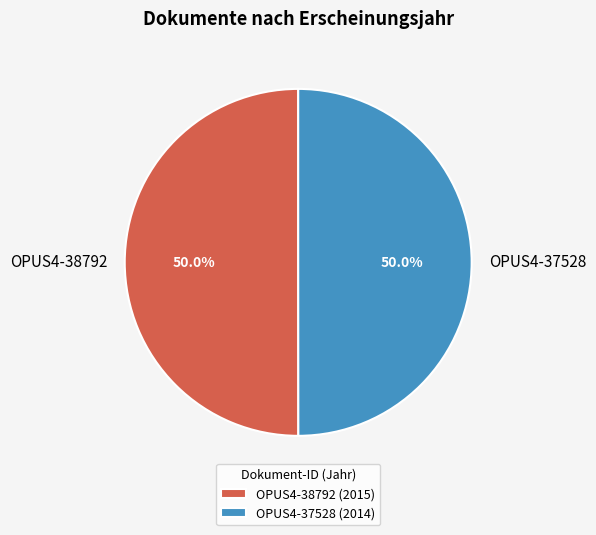

Count the number of slices in the pie.

2